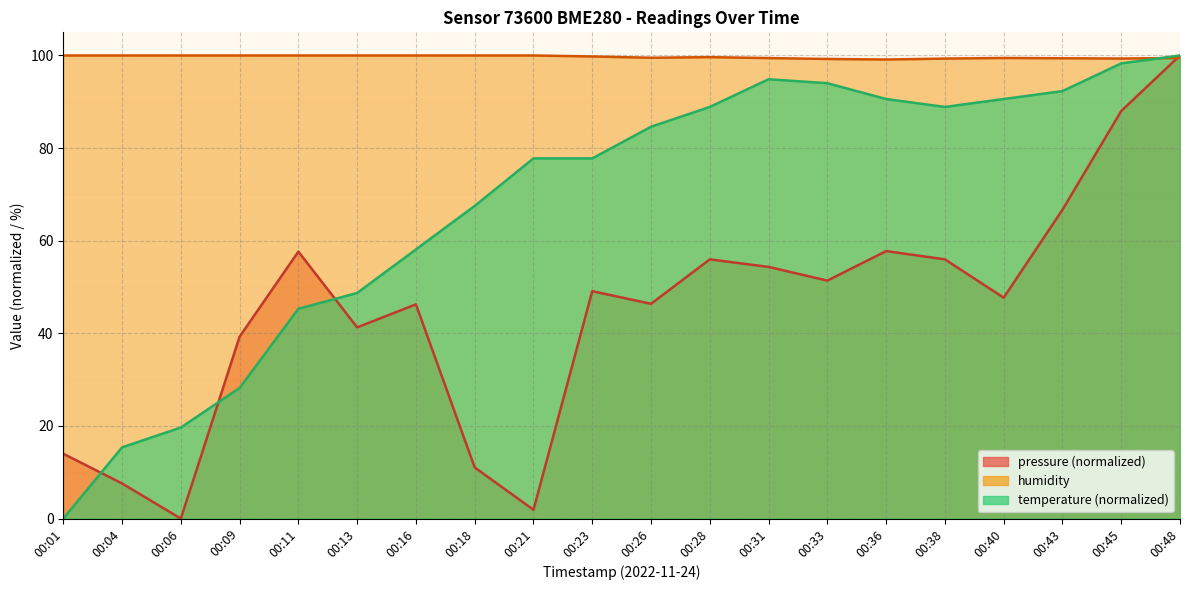

Reading right to left, transcribe all the data shown in this chart.

pressure: 100.0	88.0	66.7	47.7	56.0	57.8	51.4	54.3	56.0	46.4	49.1	1.9	11.0	46.3	41.3	57.6	39.3	0.0	7.6	14.0
temperature: 100.0	98.3	92.3	90.6	88.9	90.6	94.0	94.9	88.9	84.6	77.8	77.8	67.5	58.1	48.7	45.3	28.2	19.7	15.4	0.0
humidity: 99.5	99.3	99.4	99.5	99.3	99.1	99.2	99.4	99.6	99.5	99.8	100.0	100.0	100.0	100.0	100.0	100.0	100.0	100.0	100.0